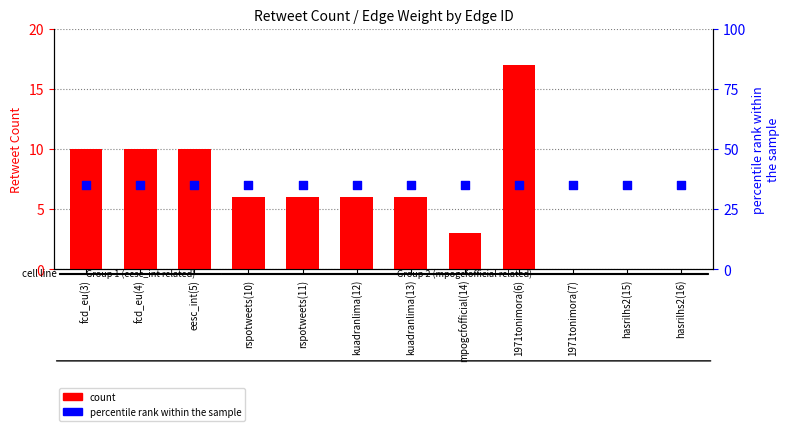

Which series reaches the minimum Y coordinate?

count